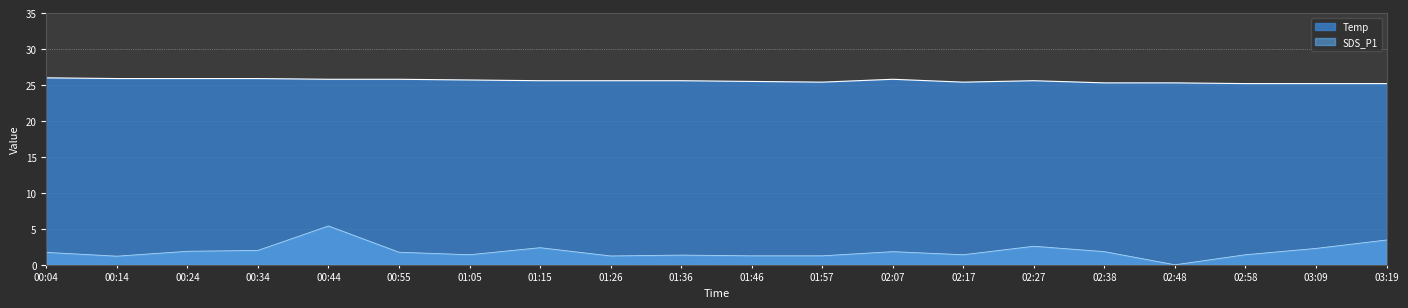

What is the greatest value displayed?

26.0